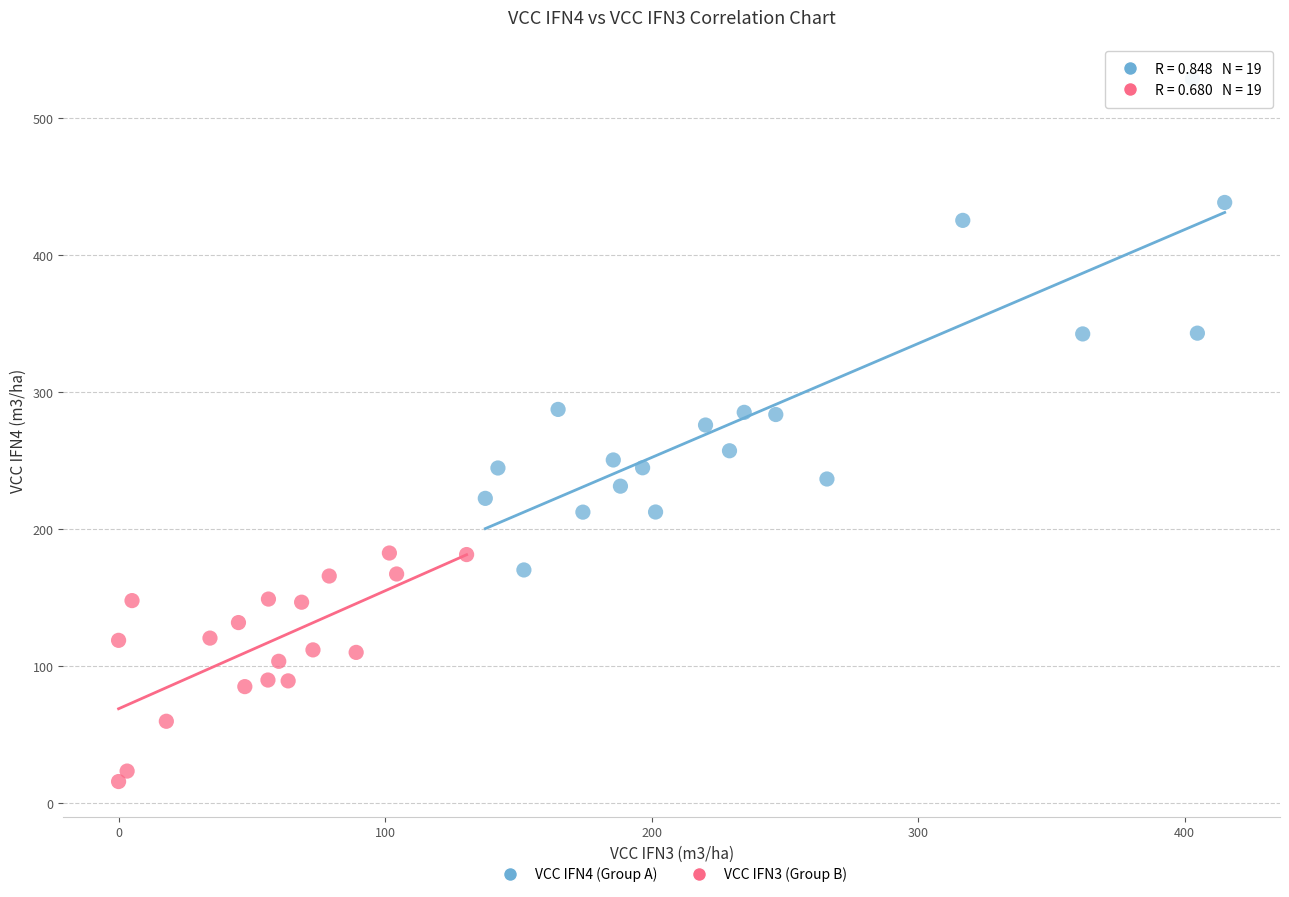

Which series has the widest spread of Y values?

VCC IFN4 (Group A)